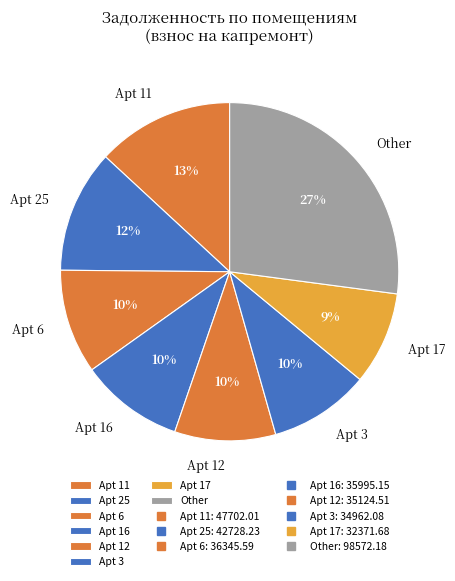

Approximately how many times larger is the value at Apt 25 compared to Apt 3?

1.2